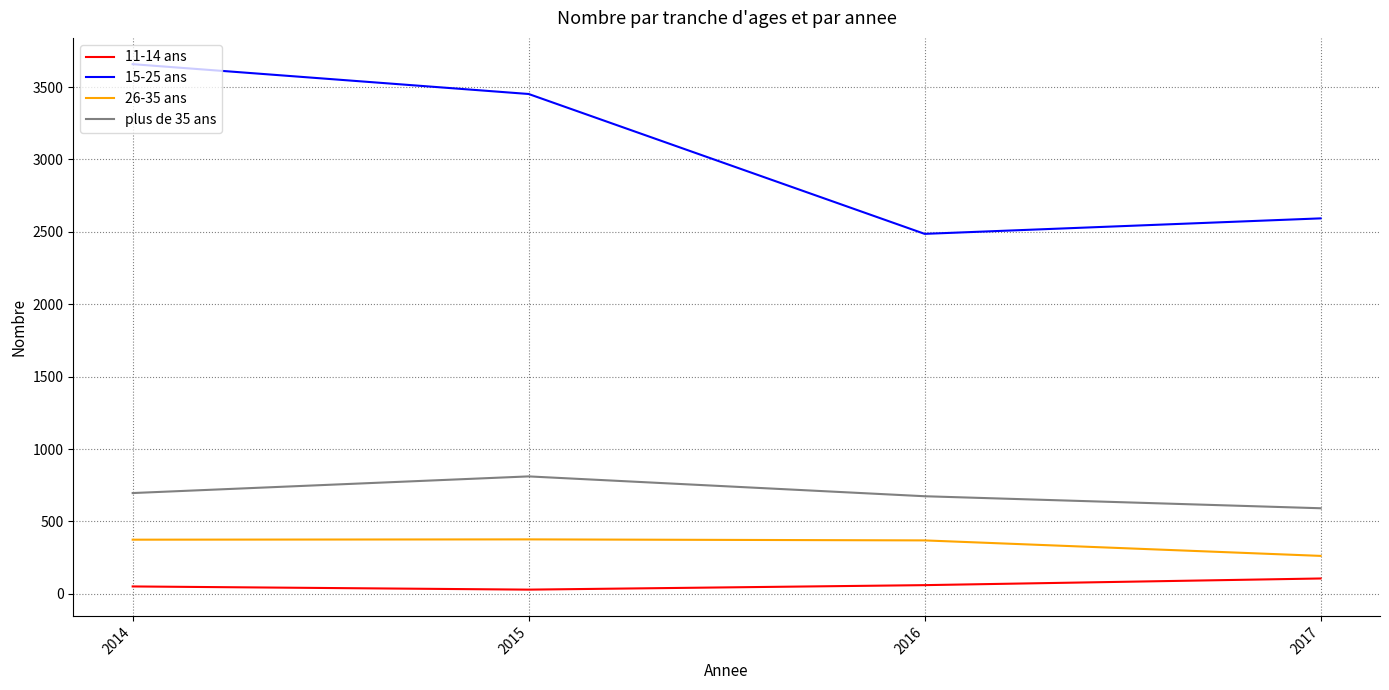

At 2014, list the series in order from smallest to largest.

11-14 ans, 26-35 ans, plus de 35 ans, 15-25 ans